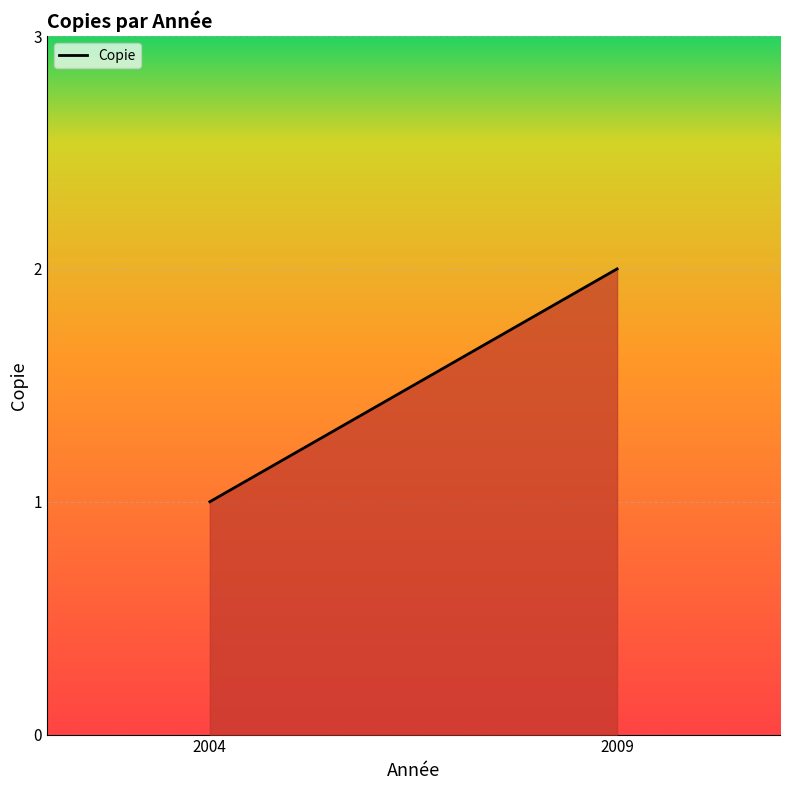

What is the value of the 1st point from the left?

1